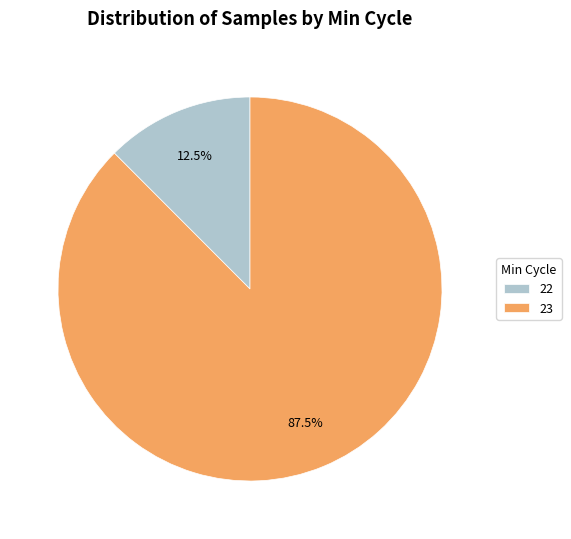

True or false: 23 accounts for 14% of the total.

False